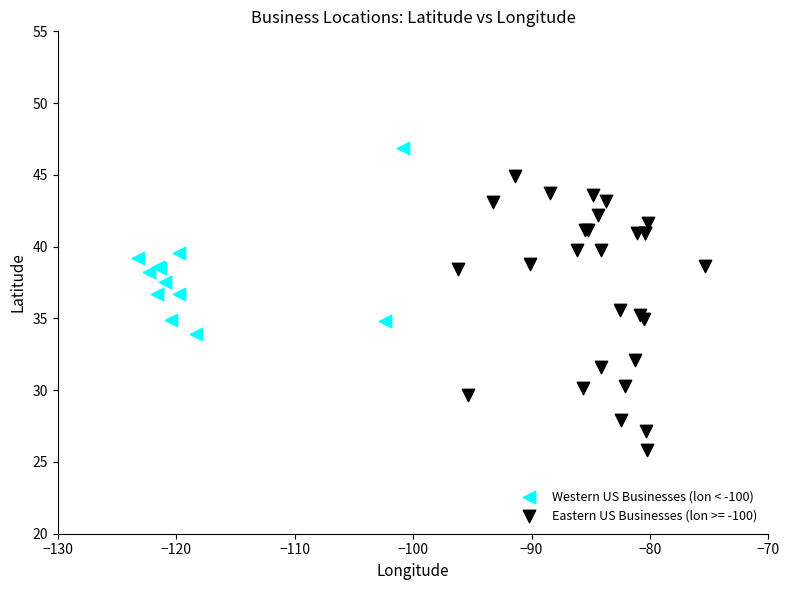

Which series has the largest Y range (max minus min)?

Eastern US Businesses (lon >= -100)